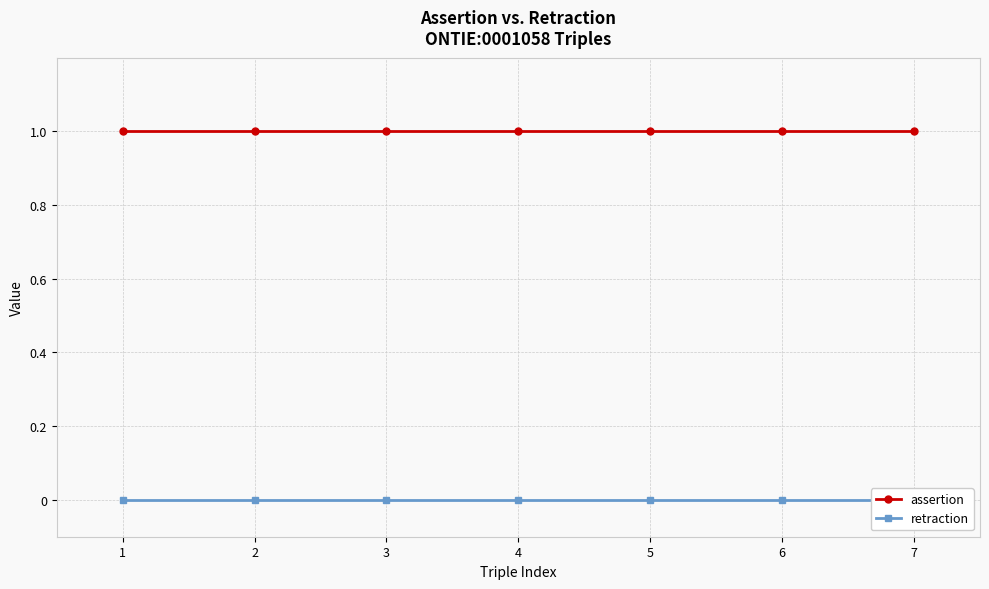

What is the value of the assertion point at the 4th from the left?

1